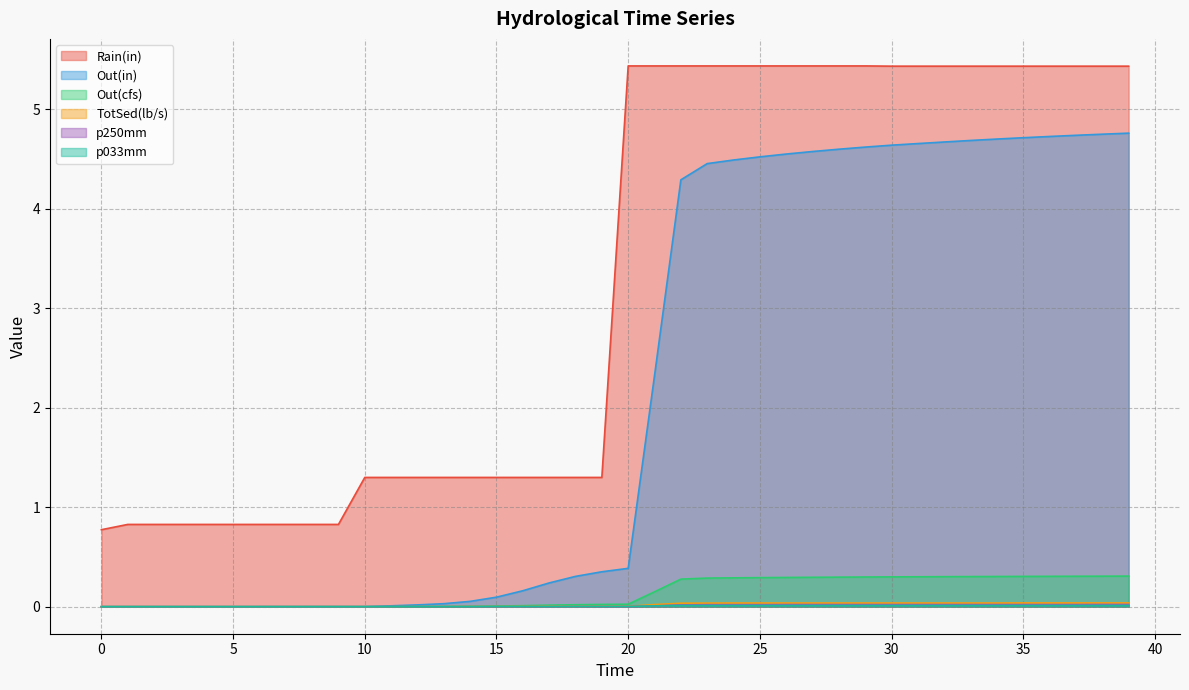

True or false: Out(cfs) and Rain(in) intersect in this chart.

False